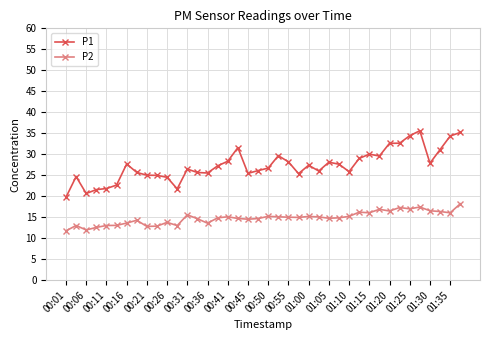

What is the maximum value for P1?

35.6